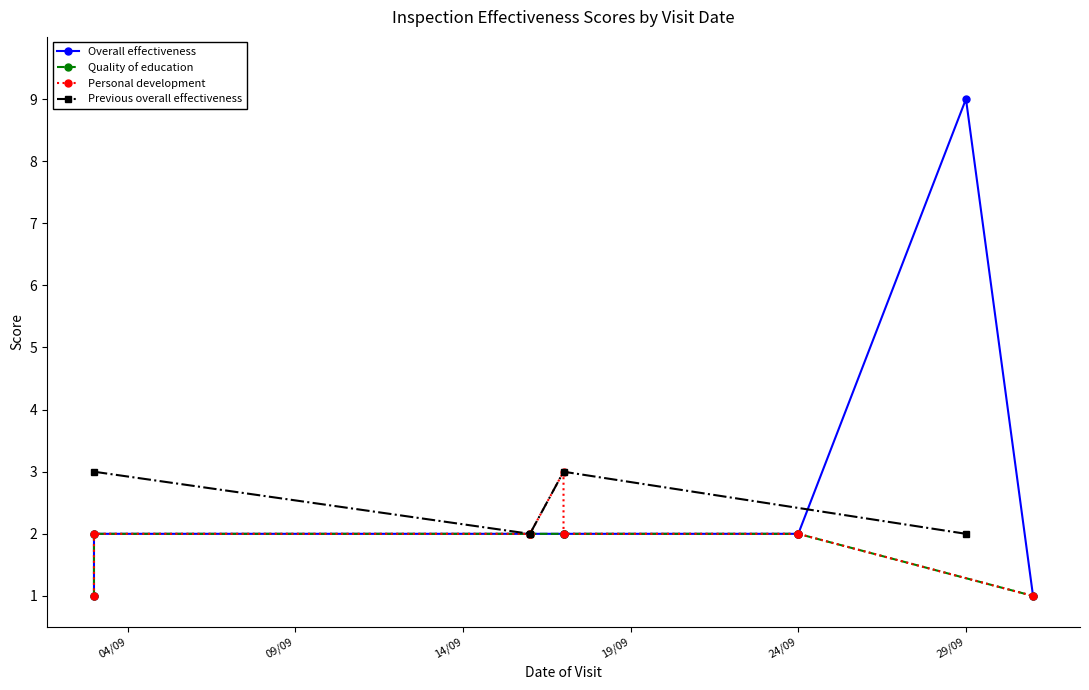

Which series changed the most between 24/09/2021 and 16/09/2021?

Previous overall effectiveness